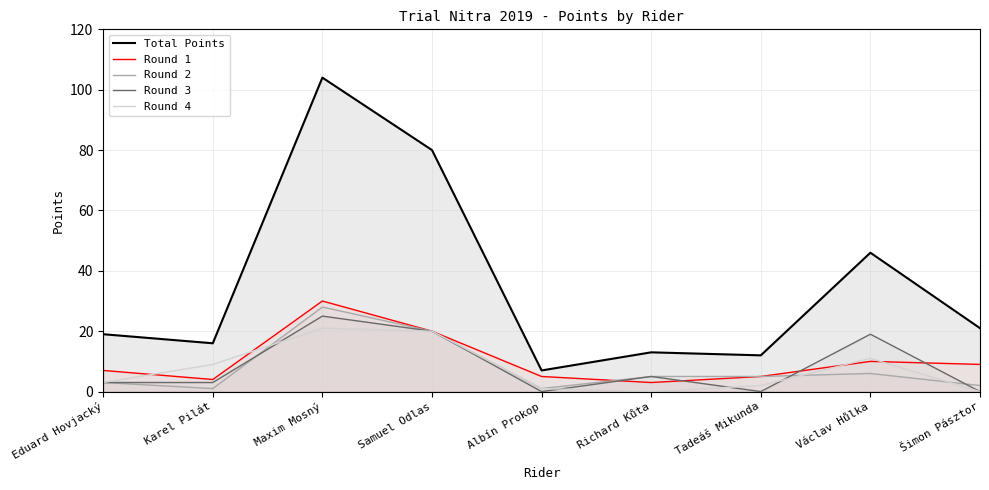

What position from the right is Richard Kůta?

4